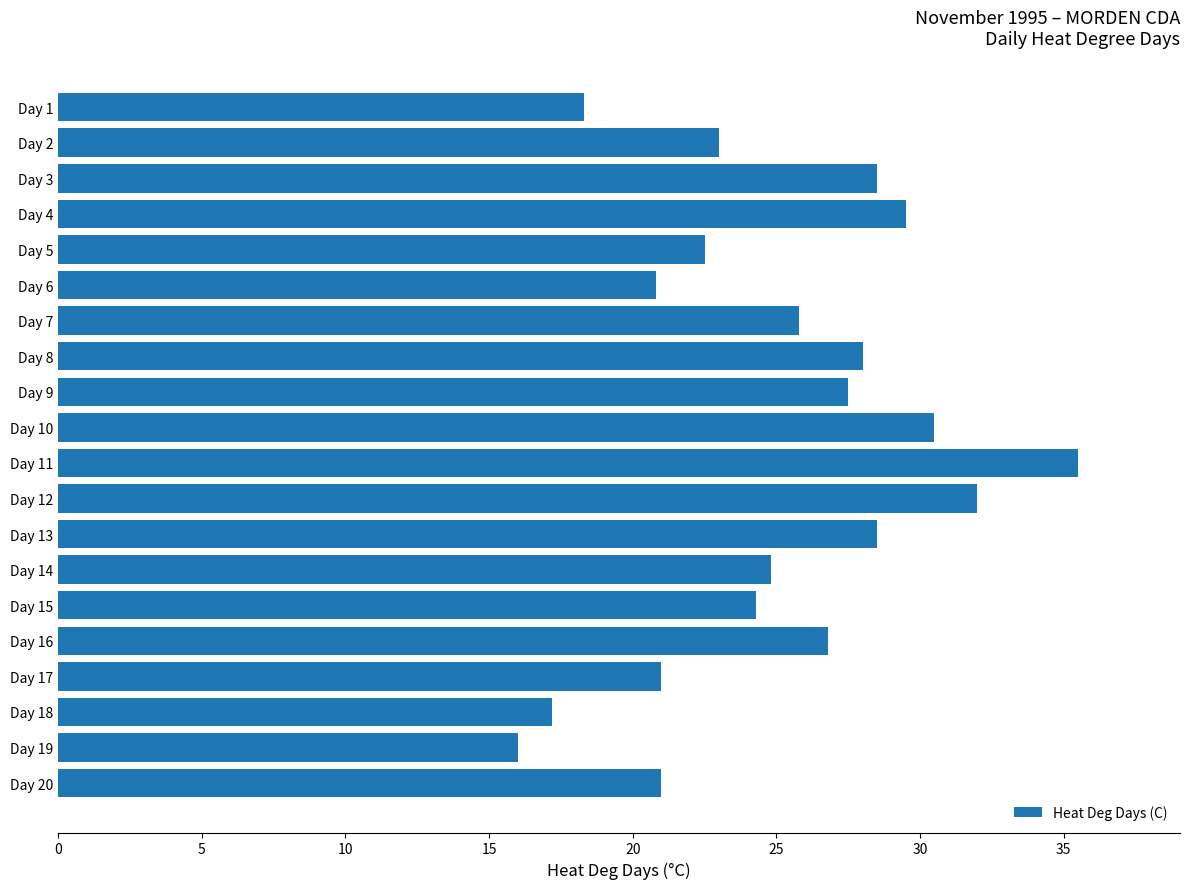

The chart shows a value of 18.3 at Day 1. True or false?

True